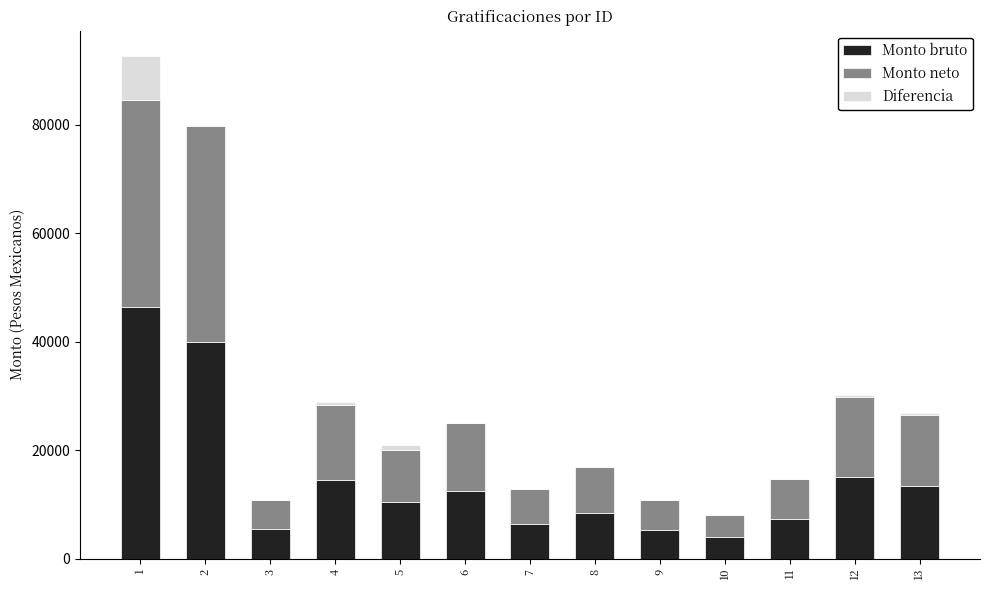

What is the highest value of the Monto bruto series?

46372.3